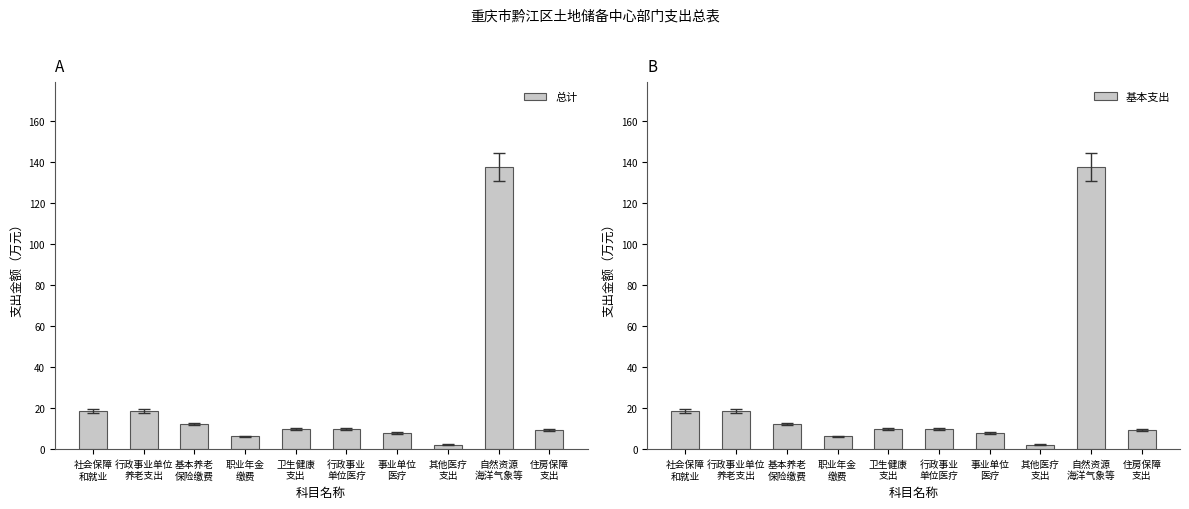

The value of 总计 at 行政事业
单位医疗 is 17.6. True or false?

False